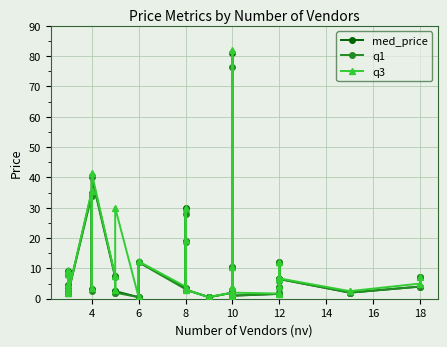

Does the chart display data point markers on the line(s)?

Yes